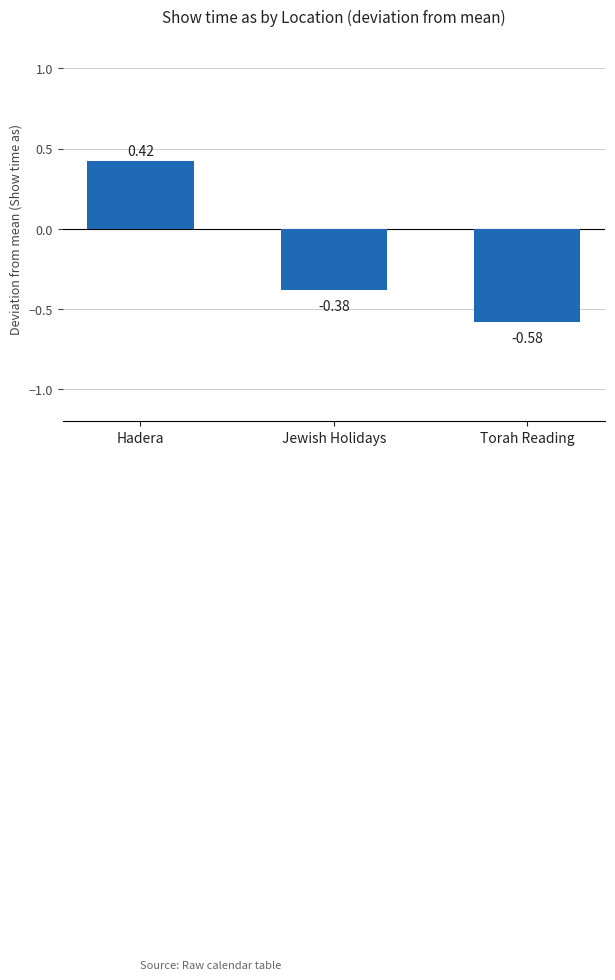

What is the label of the 2nd bar from the right?

Jewish Holidays